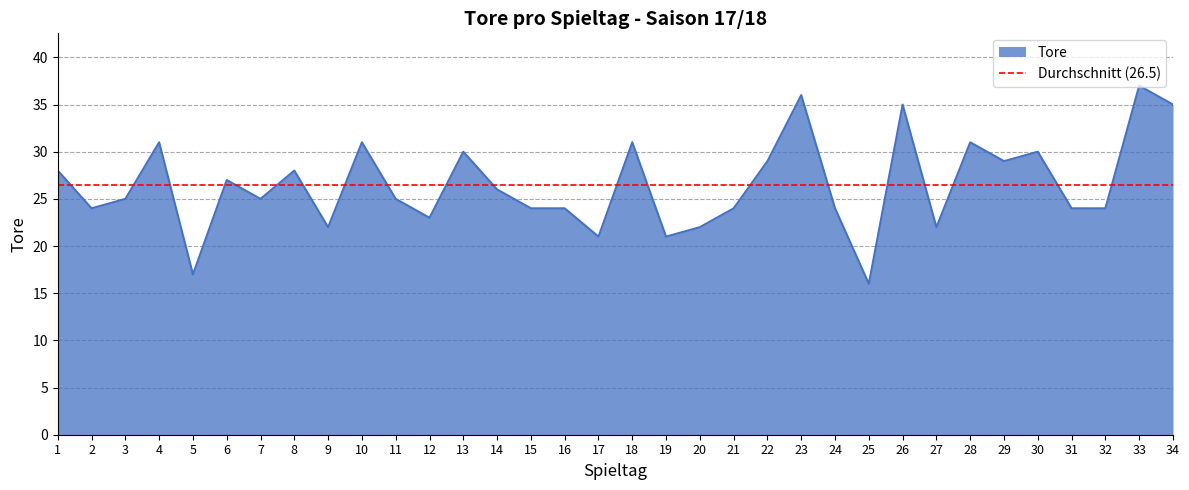

What is the sum of all values?

901